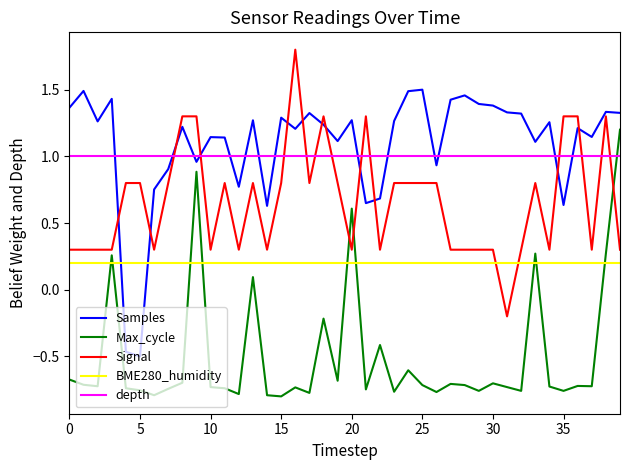

True or false: BME280_humidity and Samples intersect in this chart.

True